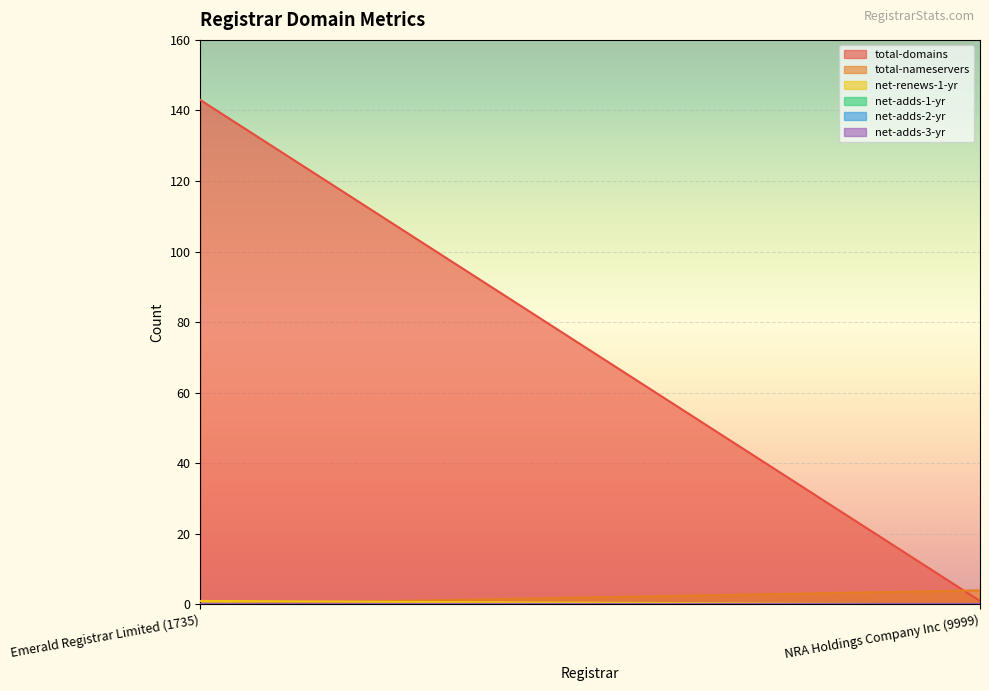

What is the average value of the total-domains series?

72